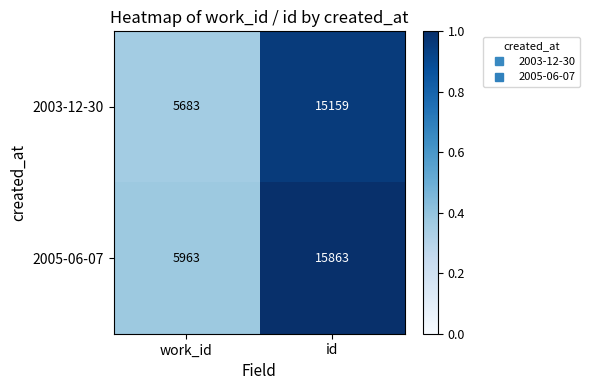

Where is 2003-12-30 nearest to the value 10421?

work_id